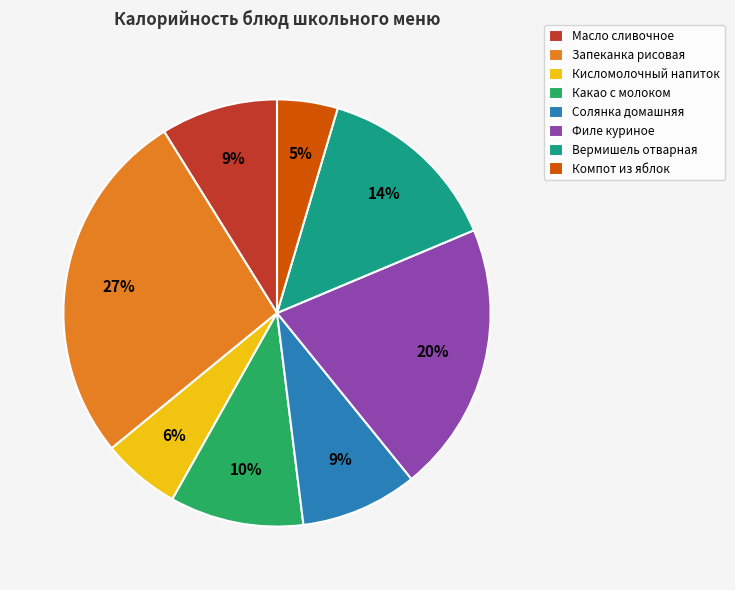

To the nearest percent, what portion does Филе куриное represent?

20%